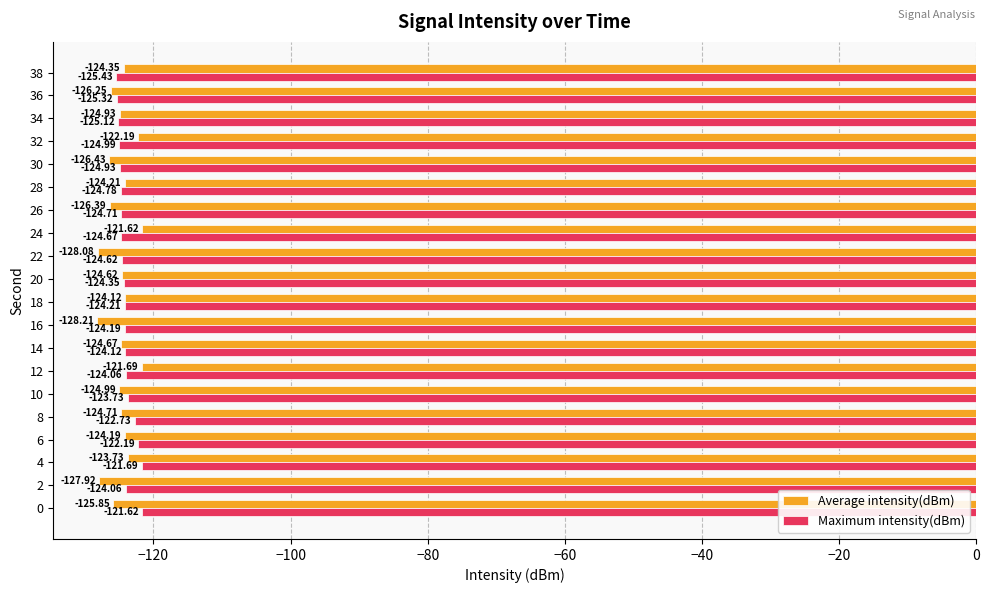

List the series in order of their overall mean, highest first.

Maximum intensity(dBm), Average intensity(dBm)